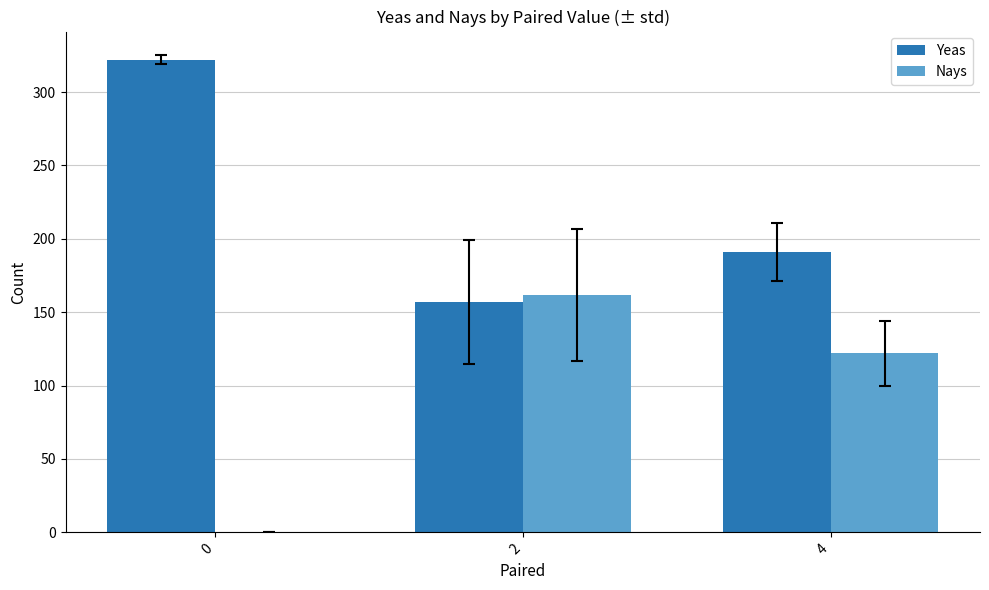

What is the average value of the Nays series?

95